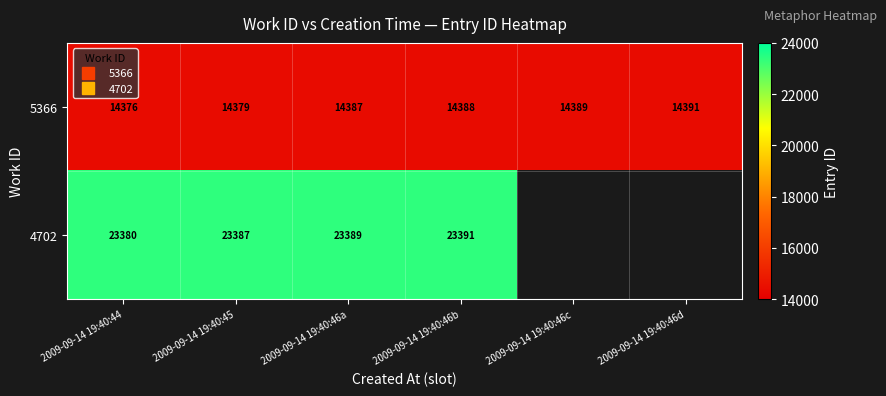

At how many categories does at least one series exceed 16959?

4